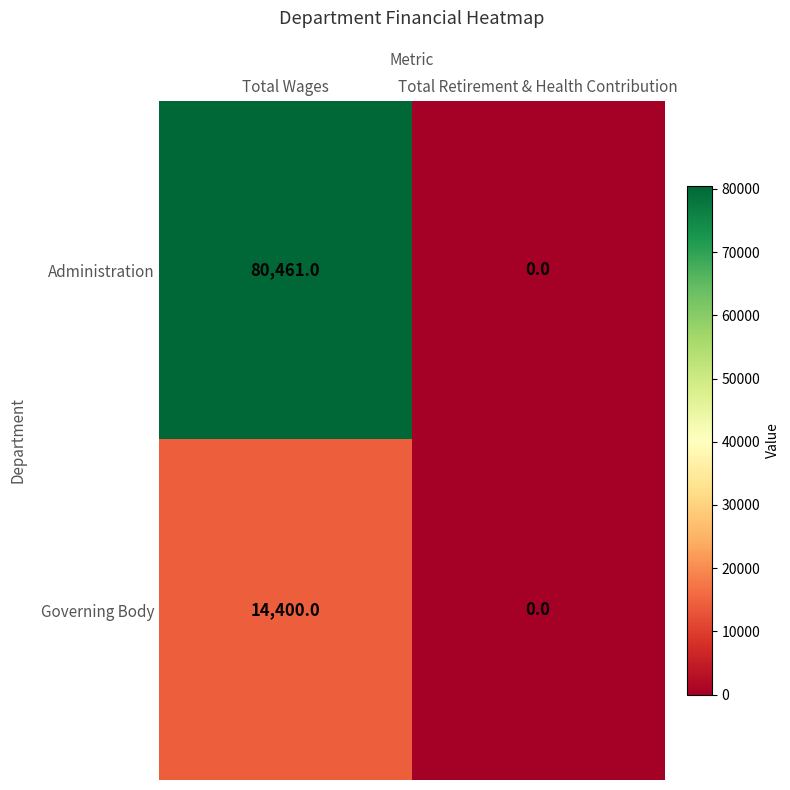

Which series changed the most between Total Wages and Total Retirement & Health Contribution?

Administration